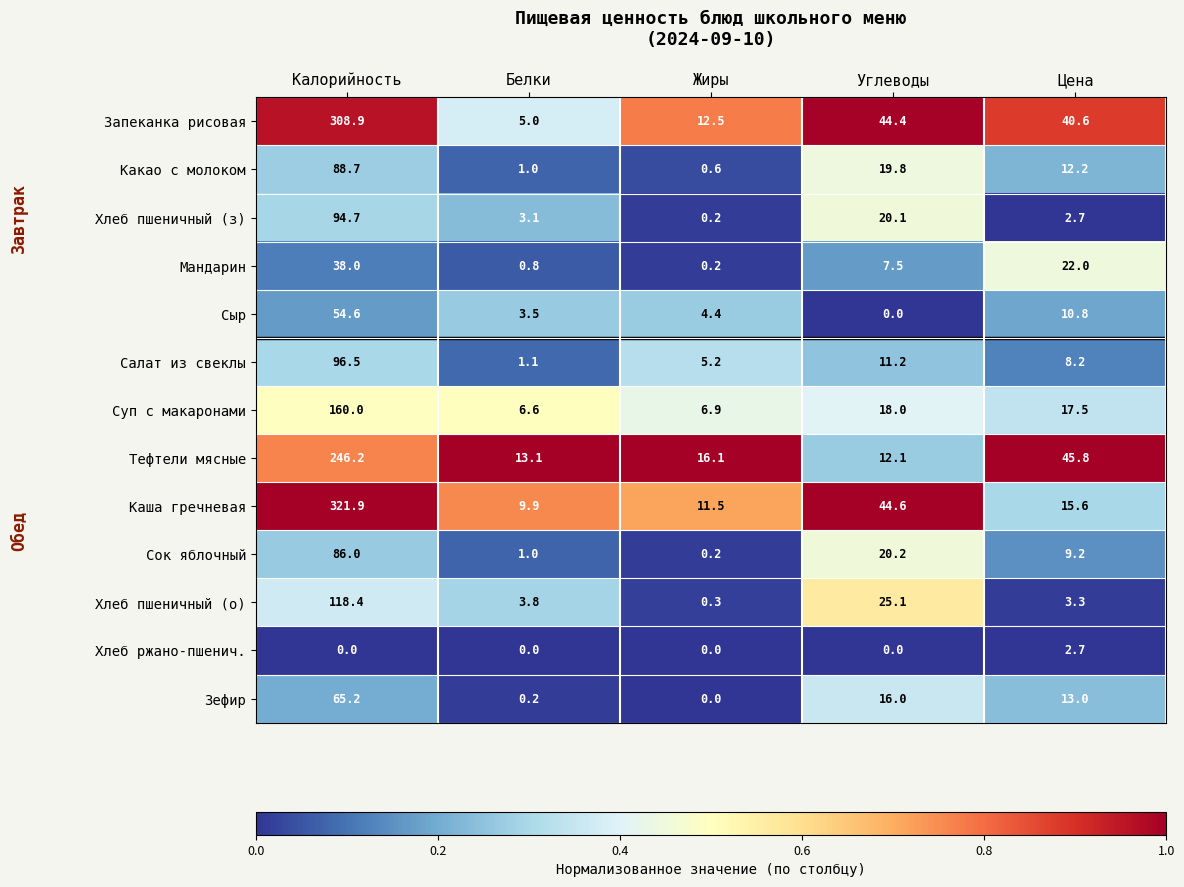

What is the greatest value displayed?

321.9